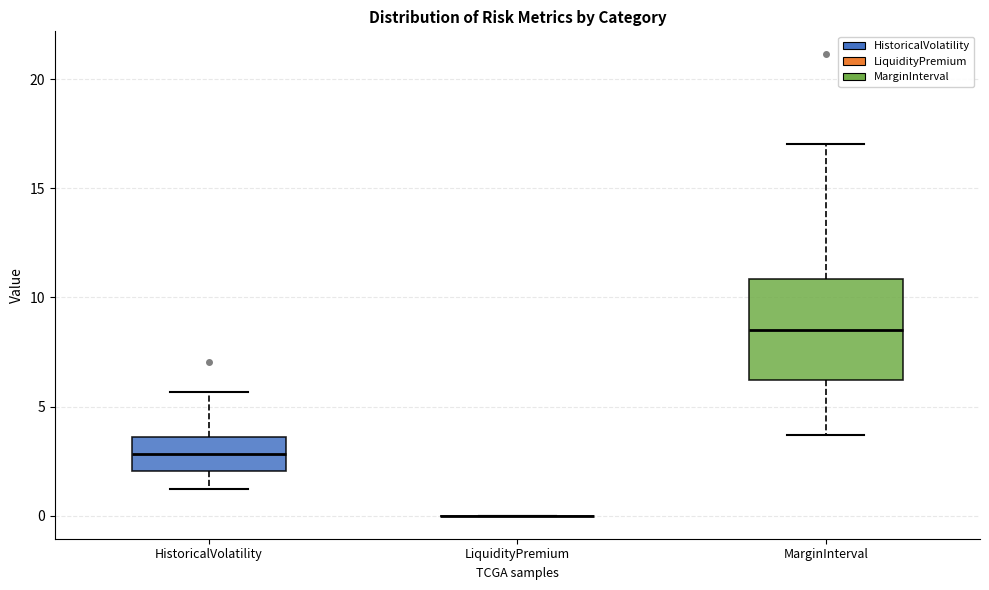

Reading left to right, read every box against the y-axis: the position of its median line, the range the box covers, and the ends of its whiskers. The values are not printed on the chart, so give them approximately, as read against the axis.

HistoricalVolatility: median 3.0, box 2.0 to 3.5, whiskers 1.0 to 5.5
LiquidityPremium: box collapsed to a line at 0.0, whiskers 0.0 to 0.0
MarginInterval: median 8.5, box 6.0 to 11.0, whiskers 3.5 to 17.0